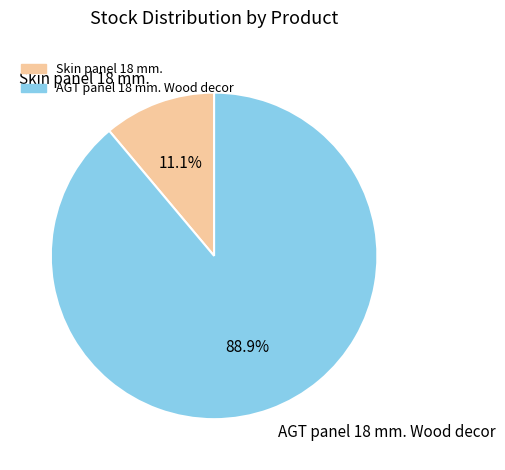

Is there any slice that represents more than half of the pie?

Yes